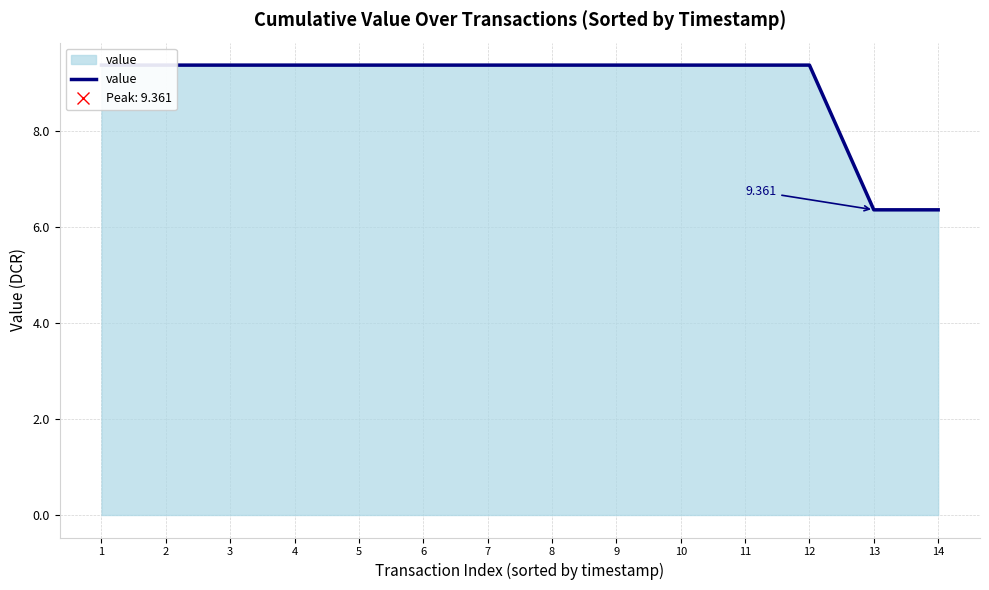

Reading left to right, transcribe all the data shown in this chart.

9.4	9.4	9.4	9.4	9.4	9.4	9.4	9.4	9.4	9.4	9.4	9.4	6.4	6.4